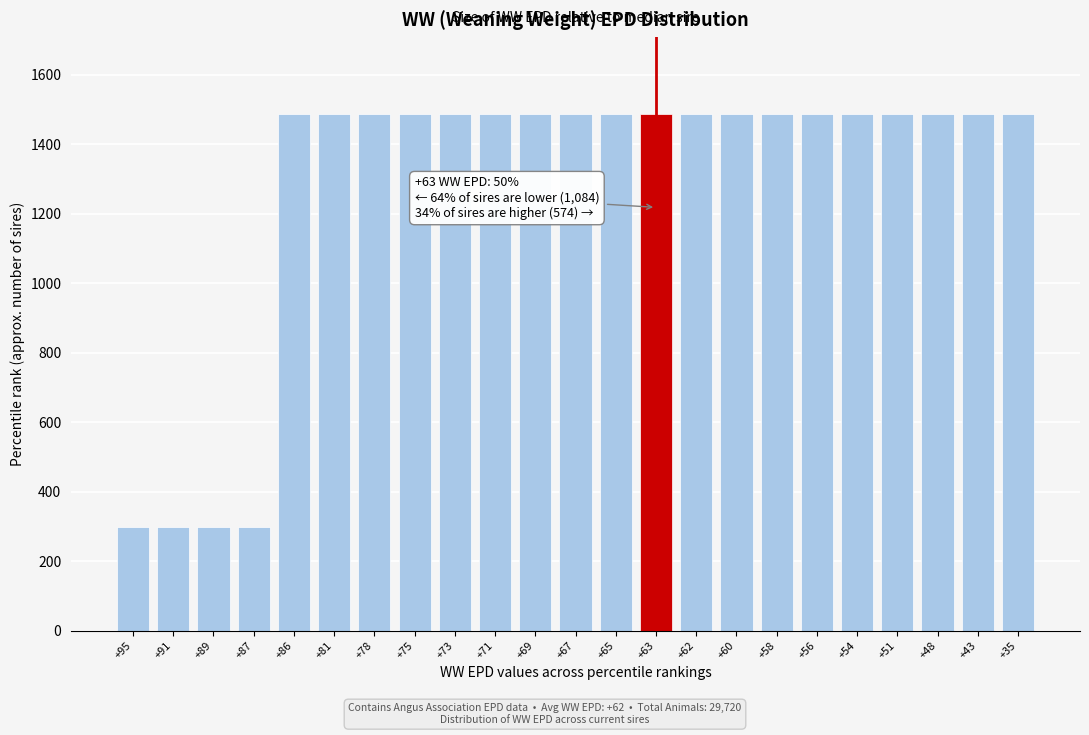

Reading right to left, extract all data points from this chart.

1486	1486	1486	1486	1486	1486	1486	1486	1486	1486	1486	1486	1486	1486	1486	1486	1486	1486	1486	297	297	297	297